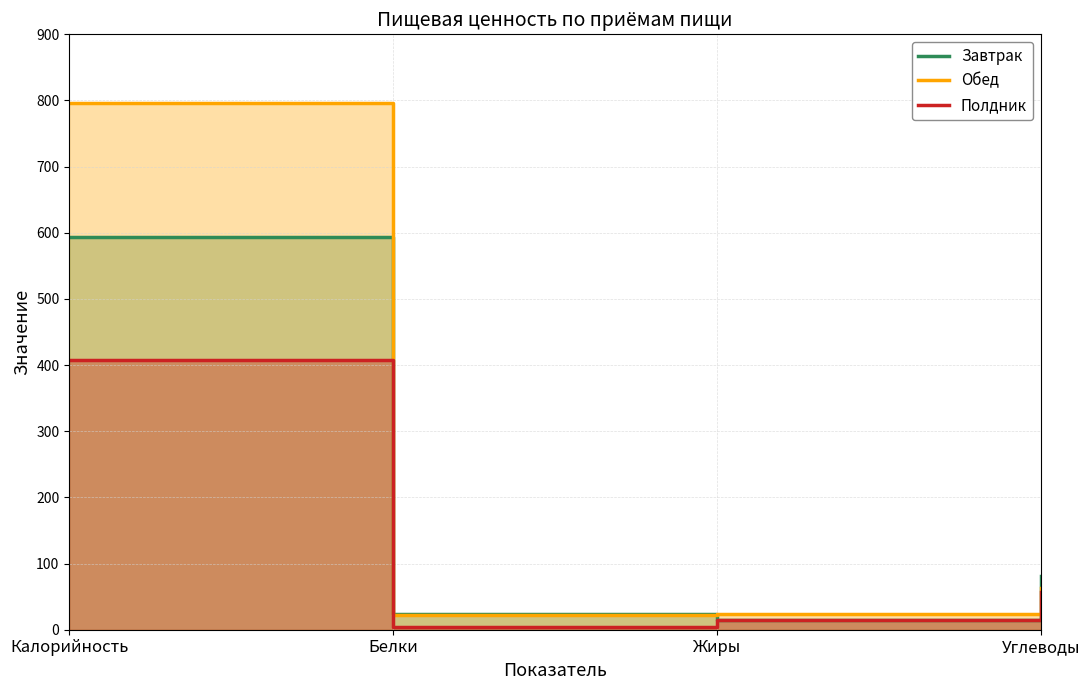

Reading left to right, list all the values displayed in this chart.

Завтрак: Калорийность=593.0	Белки=23.9	Жиры=14.5	Углеводы=80.5
Обед: Калорийность=796.0	Белки=22.7	Жиры=24.2	Углеводы=63.0
Полдник: Калорийность=407.0	Белки=4.8	Жиры=14.6	Углеводы=57.4